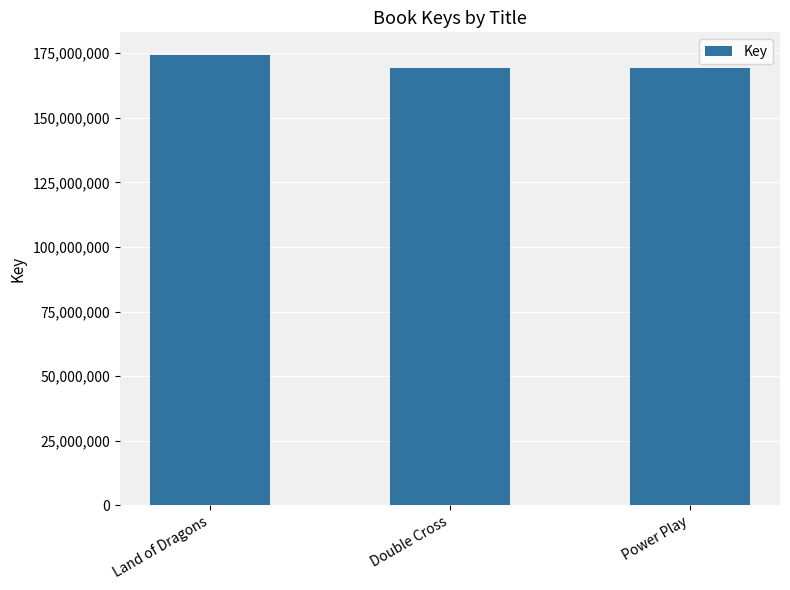

Are the bars horizontal?

No